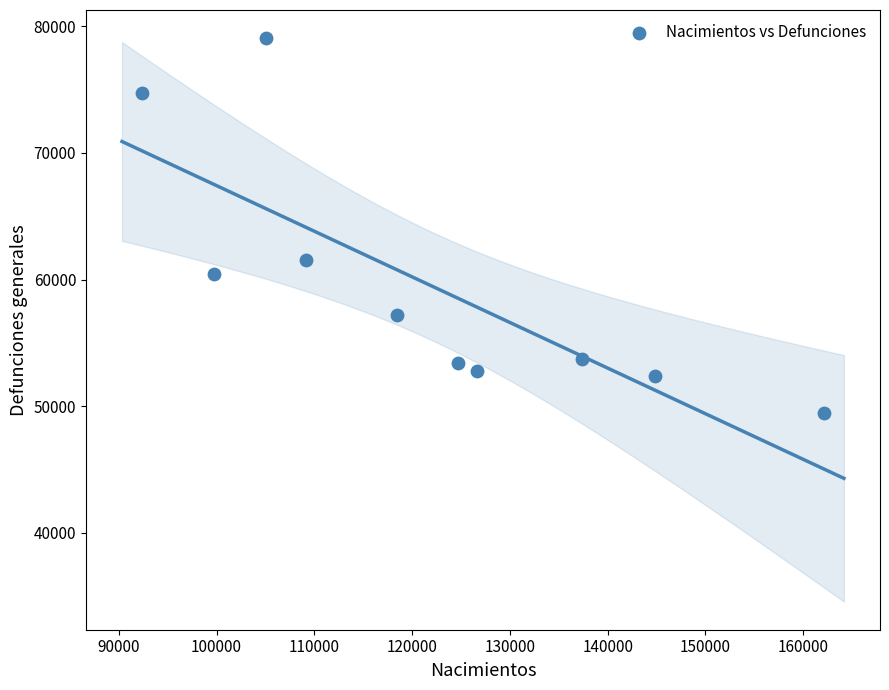

What Y value in the scatter plot is closest to 64246?

61555